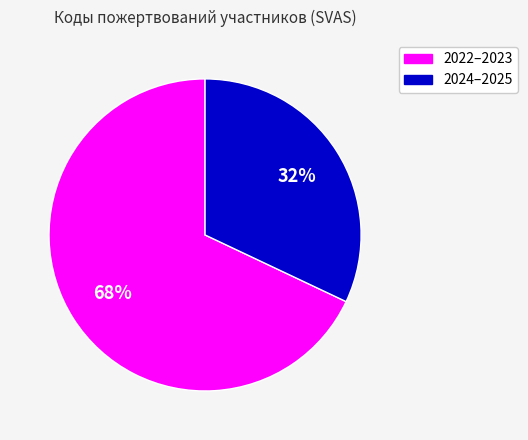

To the nearest percent, what is the difference between the largest and smallest slice percentages?

36%